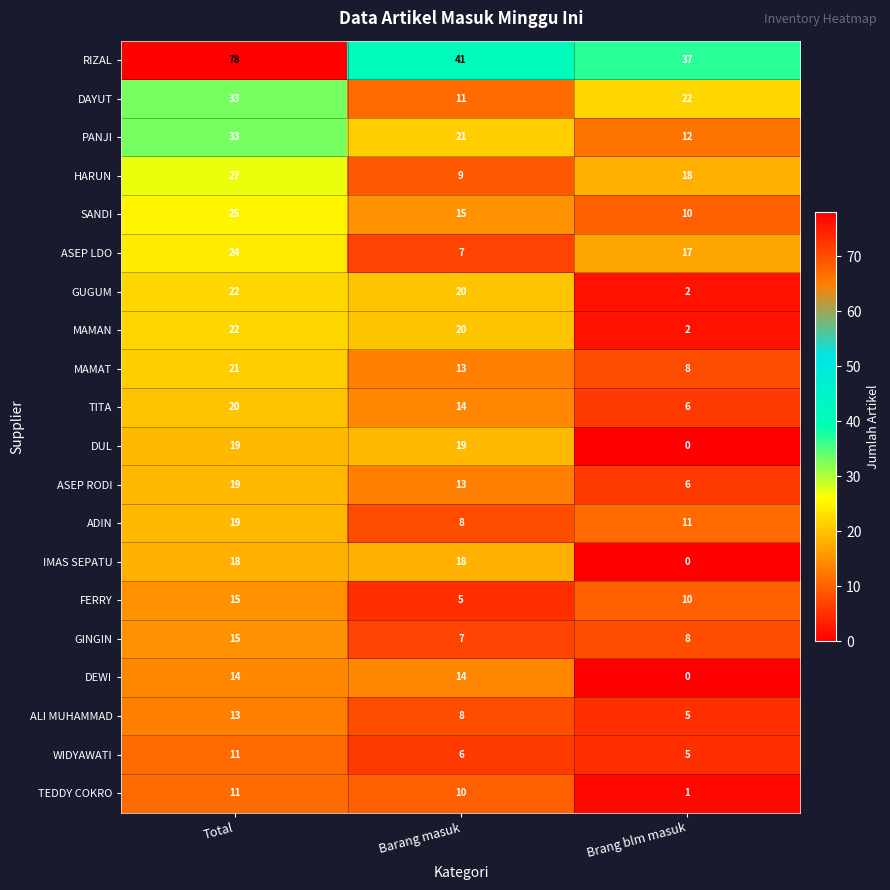

Count the DEWI values in the range 0 to 14.

3